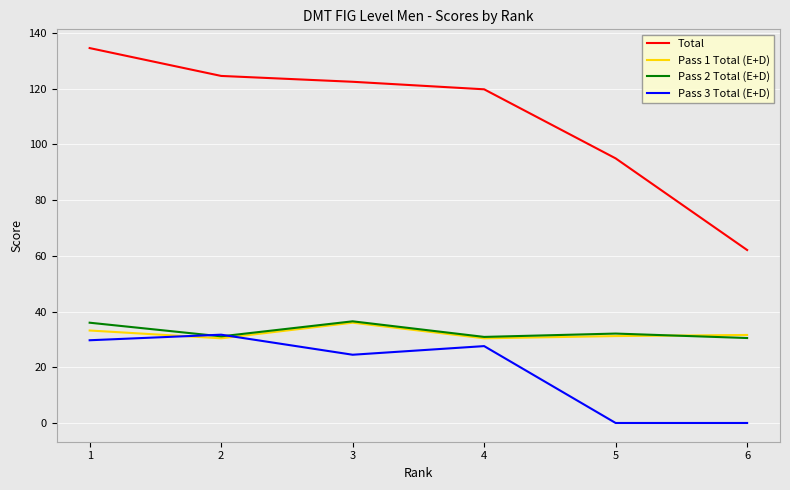

What is the difference between the Total values at 5 and 1?

39.6